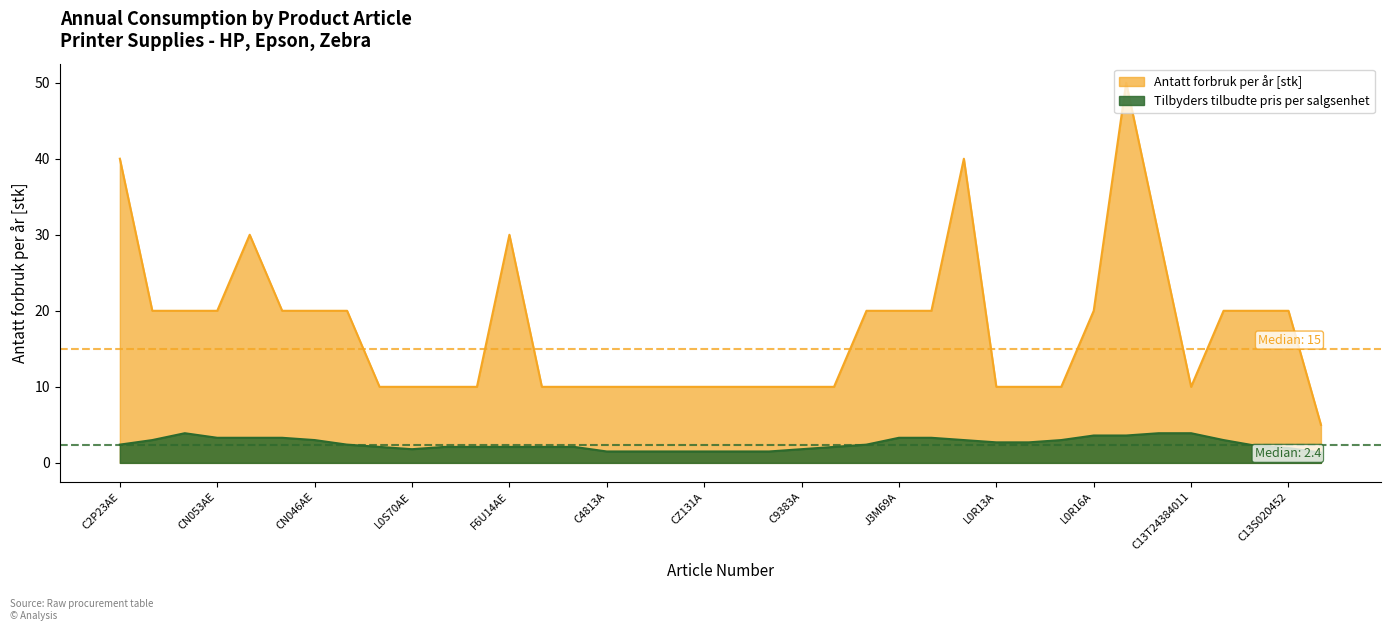

What is the label of the 28th point from the right?

F6U12AE